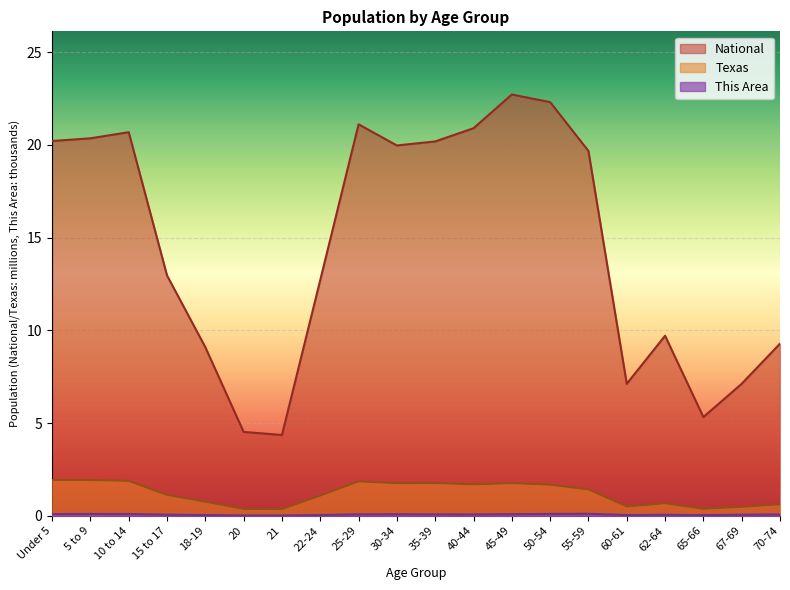

How many lines are shown in the chart?

3